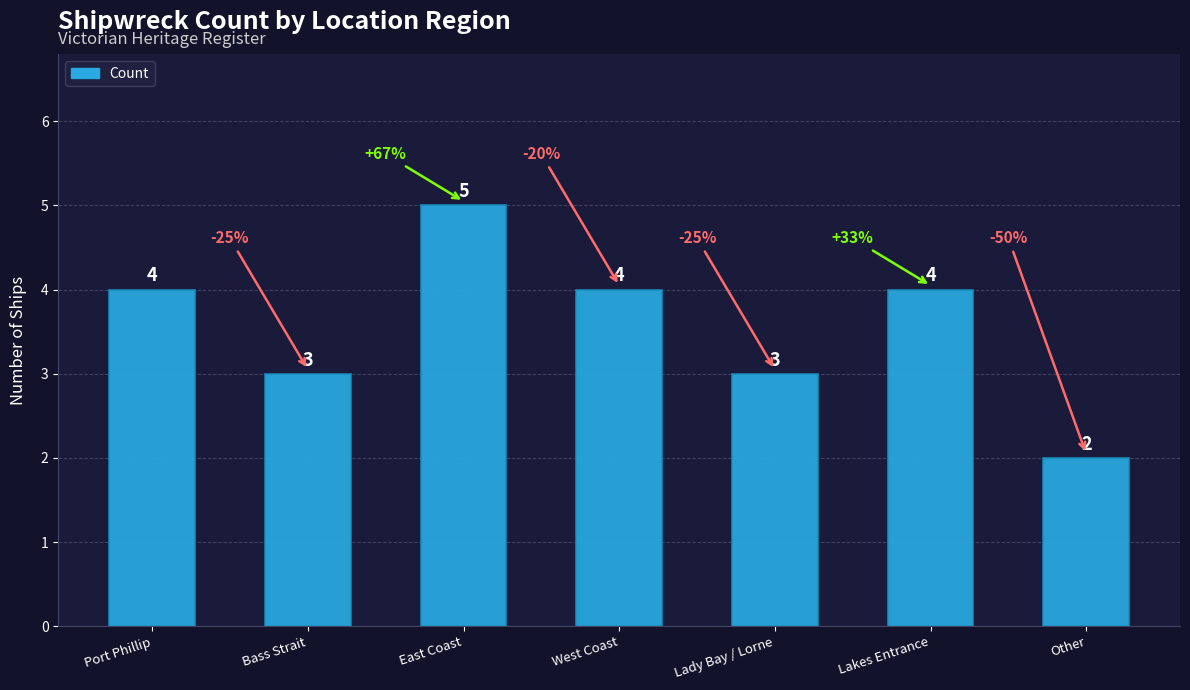

Reading left to right, transcribe all the data shown in this chart.

4	3	5	4	3	4	2